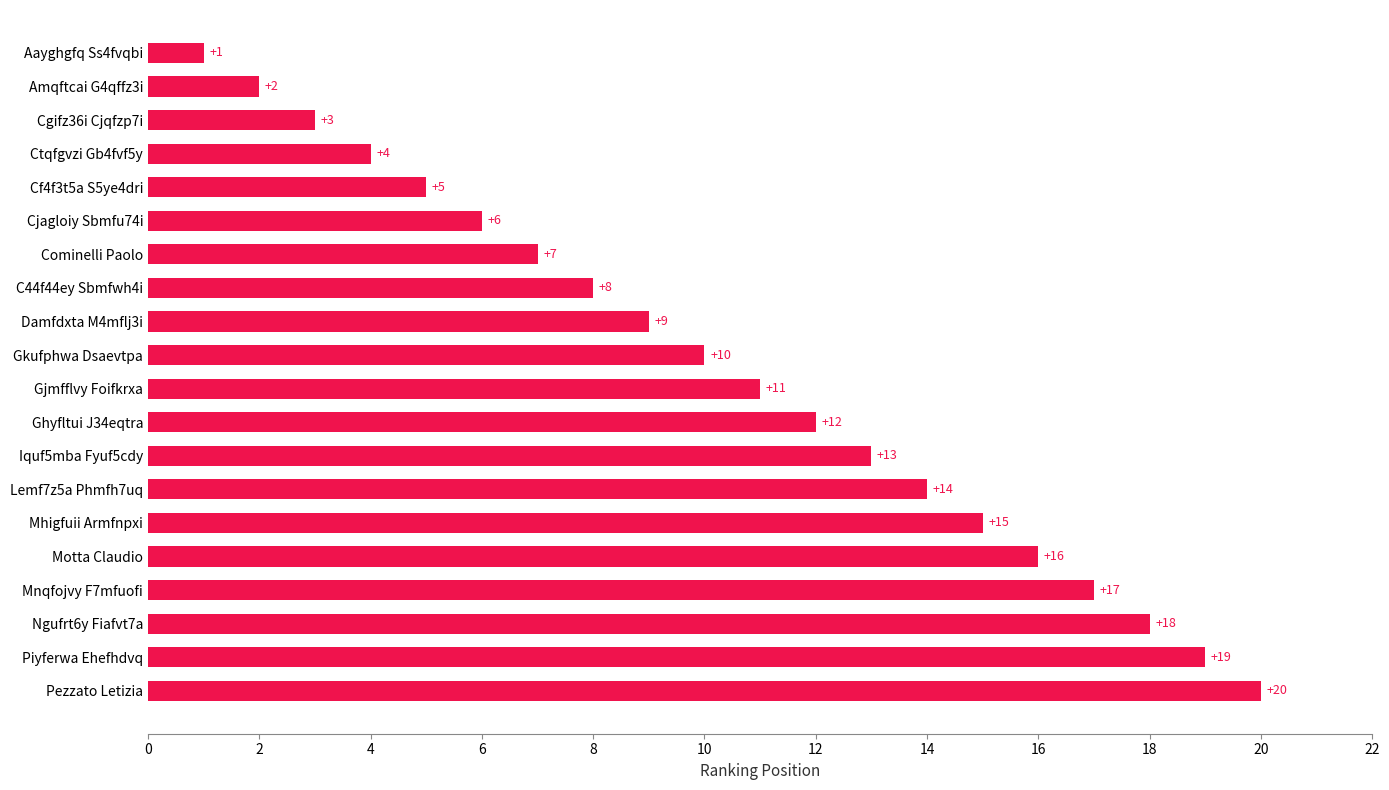

What is the difference between the maximum and minimum values?

19